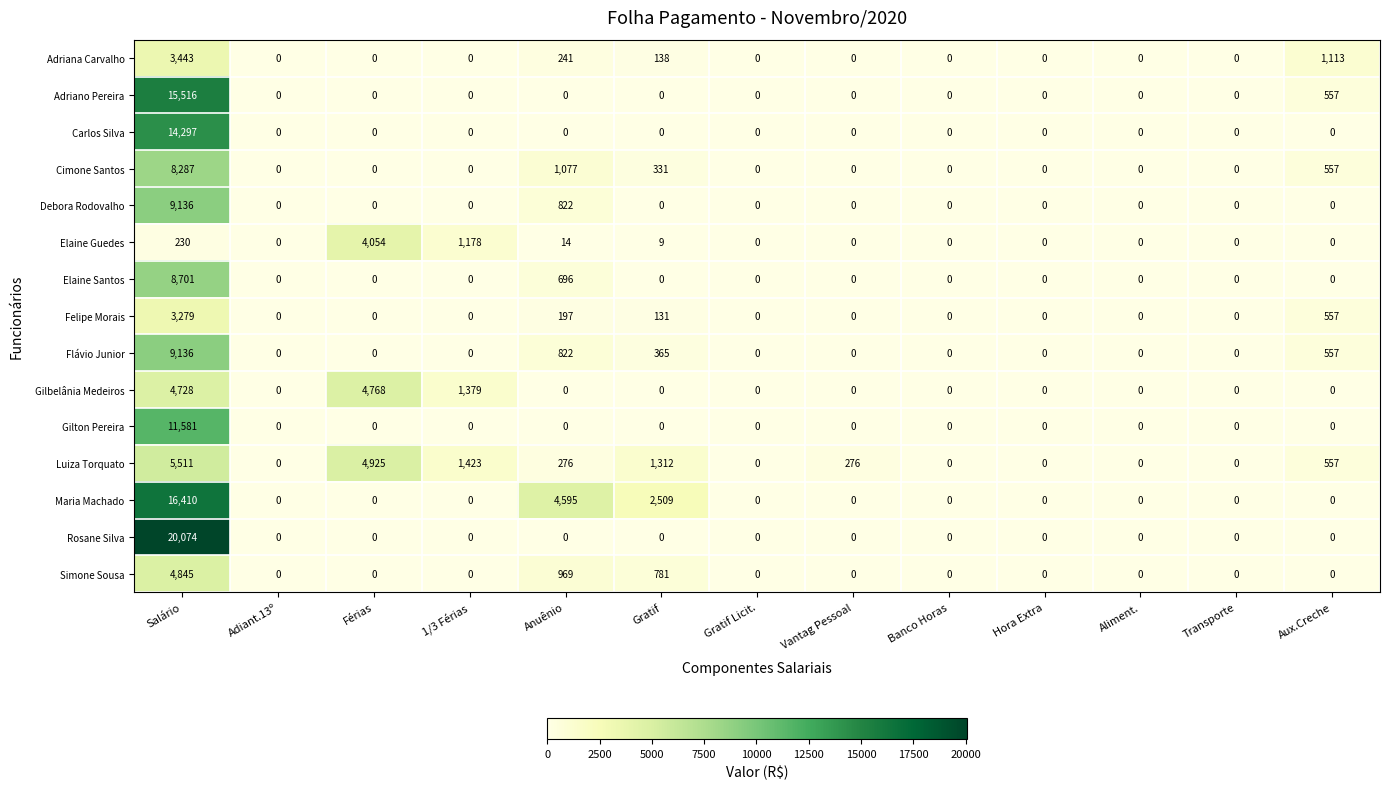

Which series changed the most between Férias and Aux.Creche?

Gilbelânia Medeiros